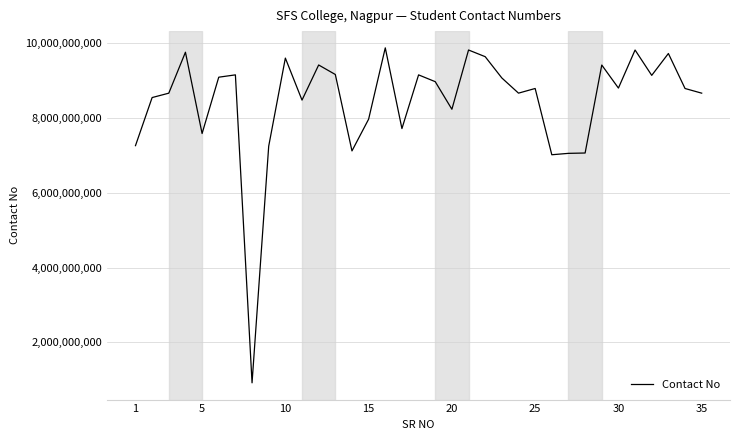

Count the number of categories in the chart.

35